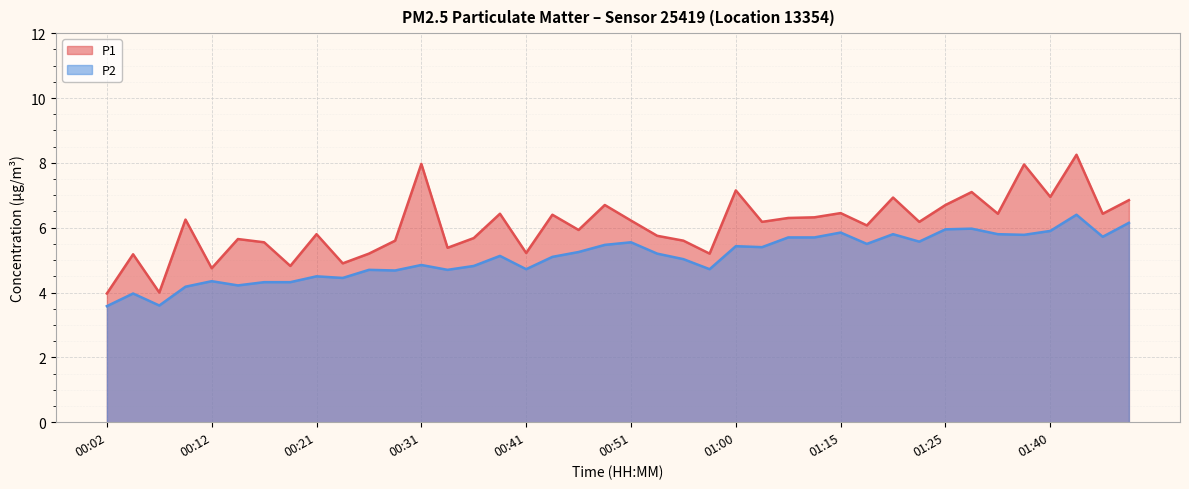

What is the difference between the maximum and minimum values in the P2 series?

2.8